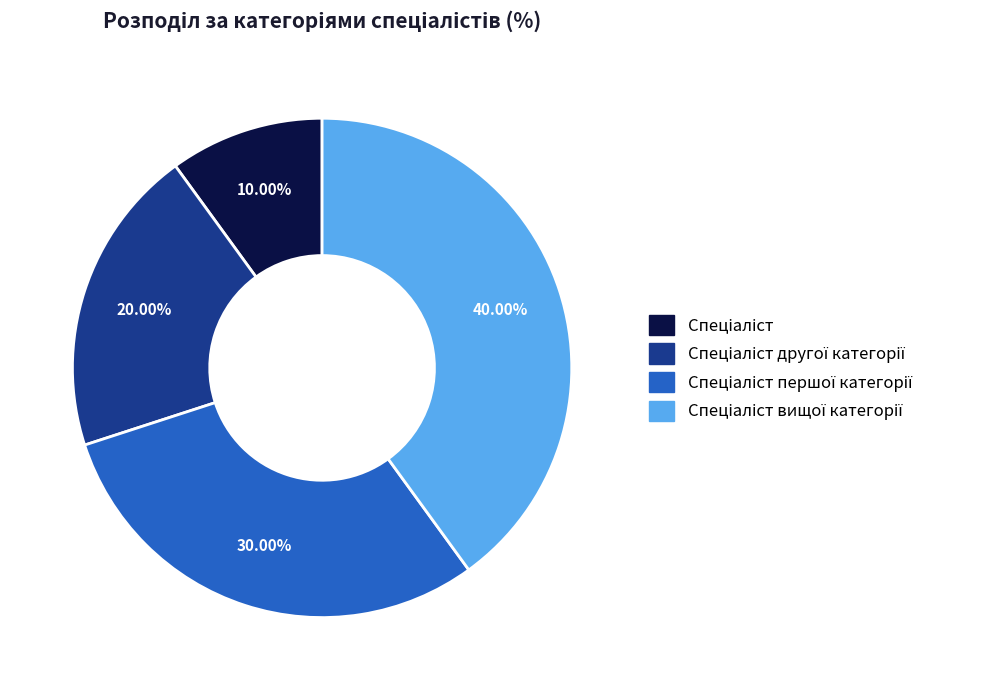

Is there any slice that represents more than half of the pie?

No